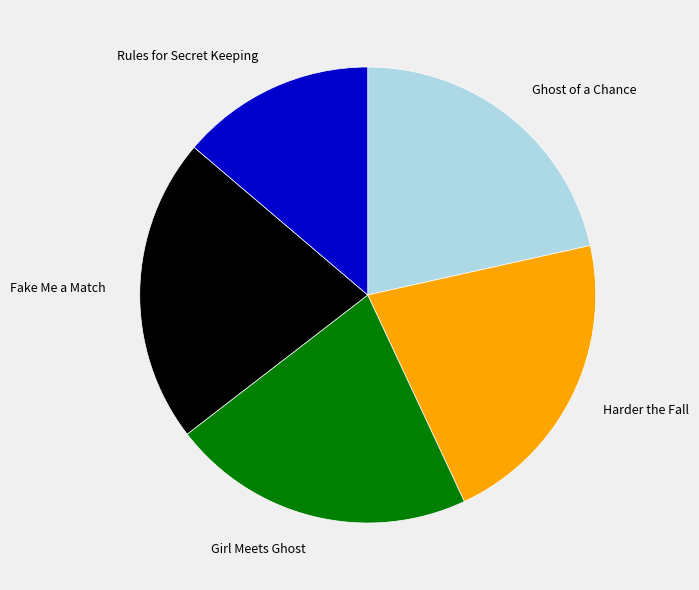

Which slice is the smallest?

Rules for Secret Keeping